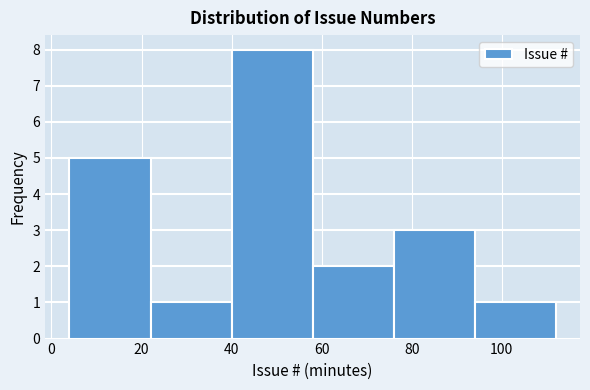

Reading left to right, list every bar in this chart as the range it spans on the x-axis followed by its height. The values are not printed on the chart, so give them approximately, as read against the axis.

4 to 22: 5
22 to 40: 1
40 to 58: 8
58 to 76: 2
76 to 94: 3
94 to 112: 1